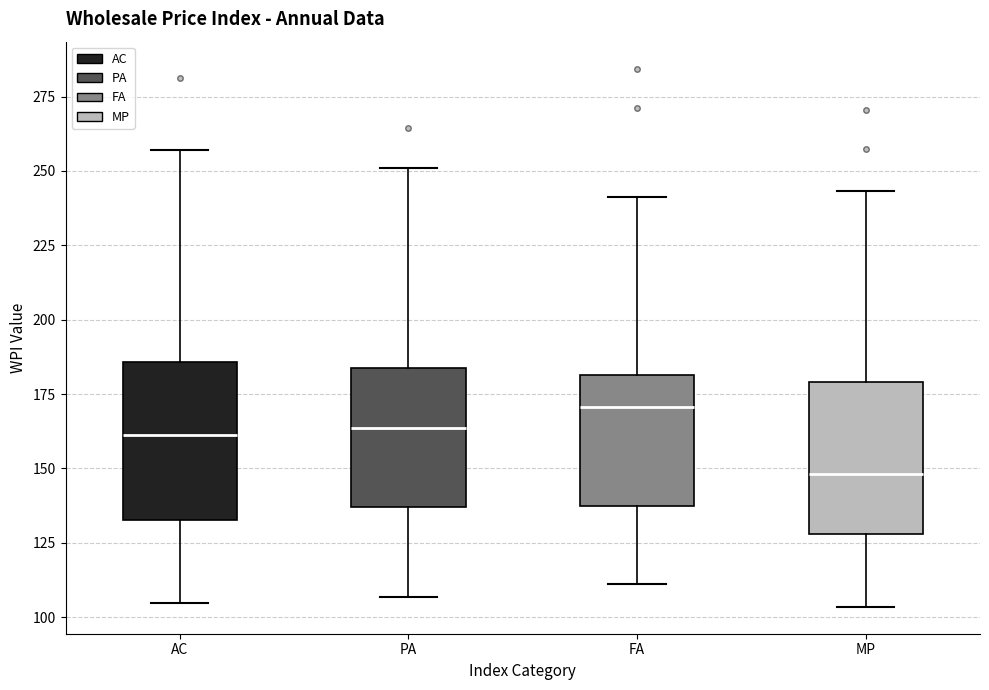

Reading left to right, read every box against the y-axis: the position of its median line, the range the box covers, and the ends of its whiskers. The values are not printed on the chart, so give them approximately, as read against the axis.

AC: median 160, box 135 to 185, whiskers 105 to 255
PA: median 165, box 135 to 185, whiskers 105 to 250
FA: median 170, box 135 to 180, whiskers 110 to 240
MP: median 150, box 130 to 180, whiskers 105 to 245